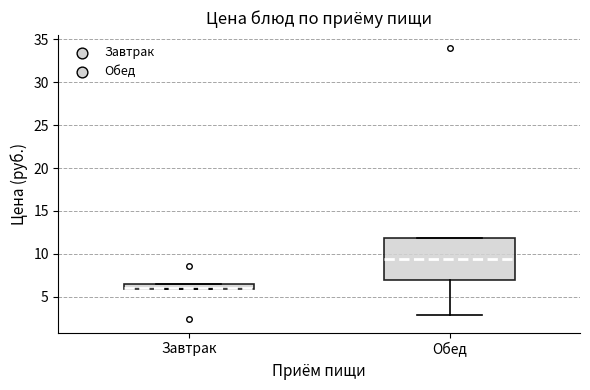

Comparing the boxes themselves (not the whiskers), which one is the tallest?

Обед